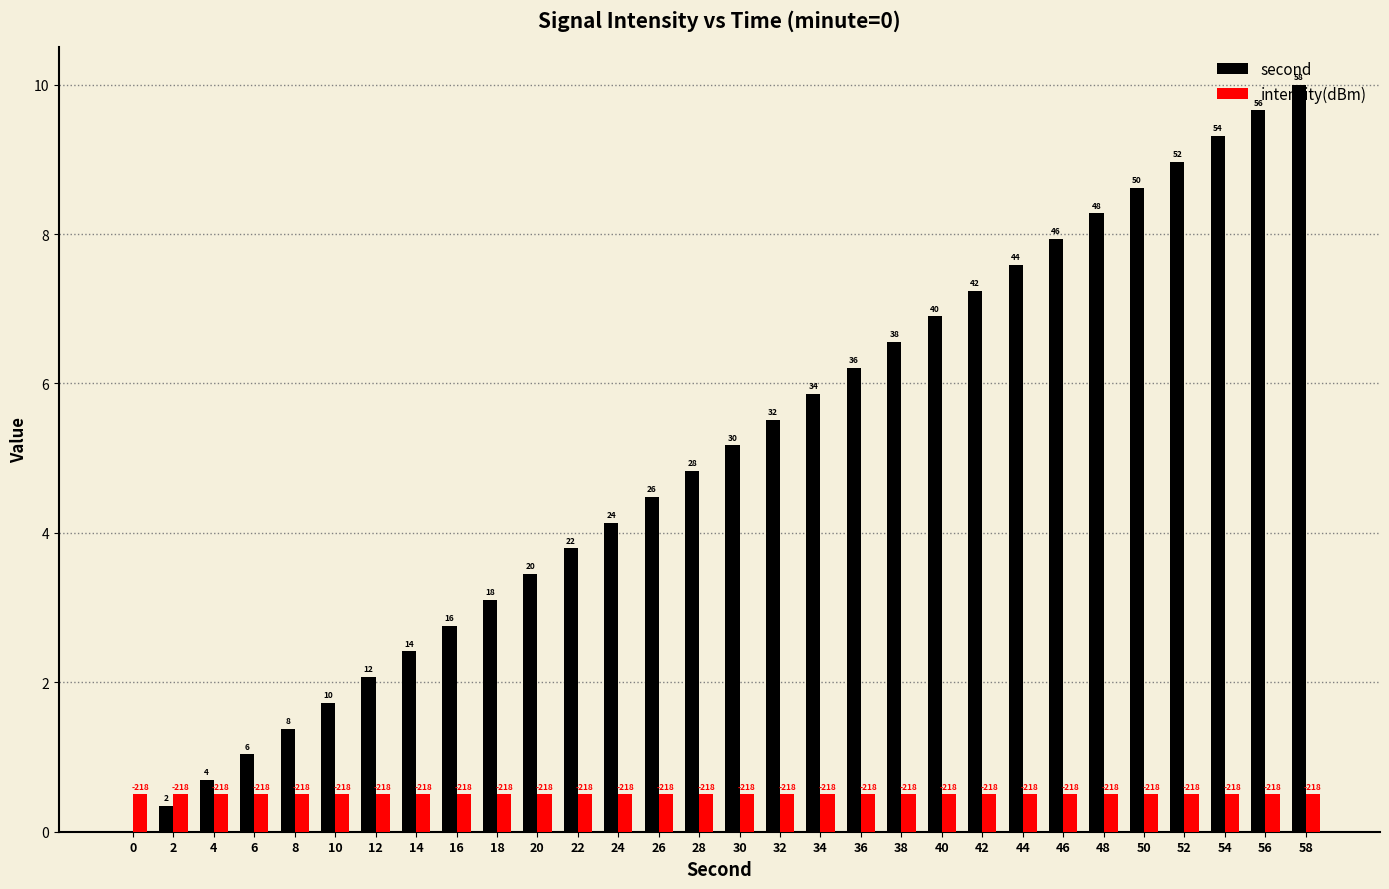

Which series has the widest spread of values?

second